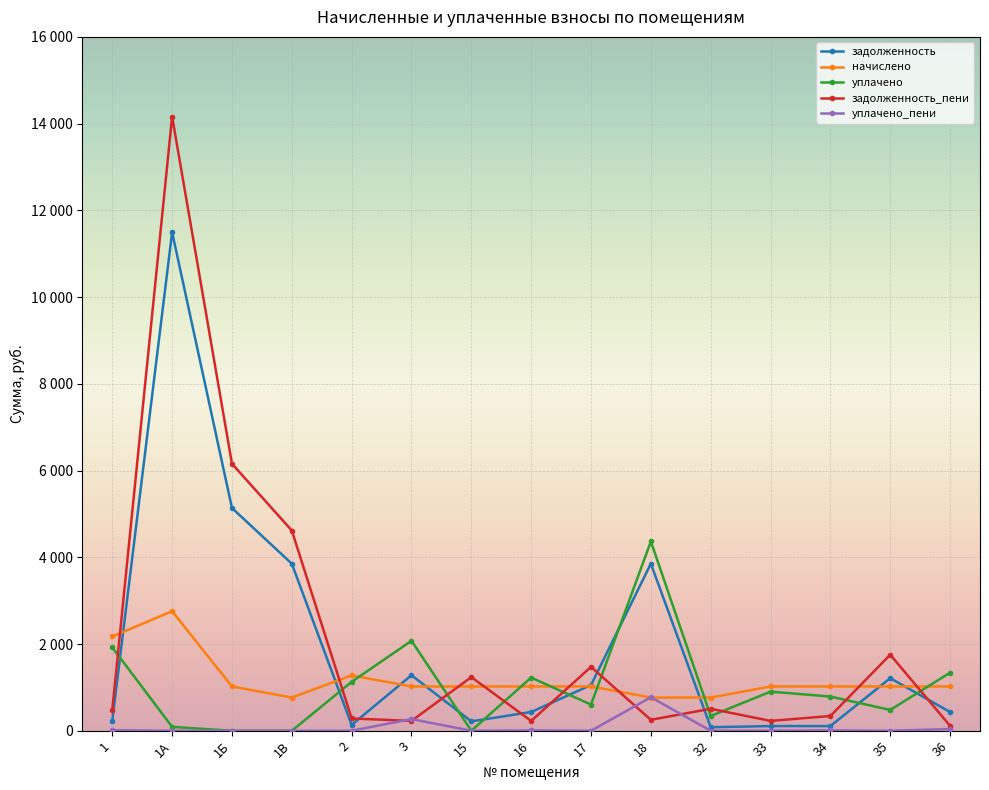

What is the average value of the начислено series?

1179.1